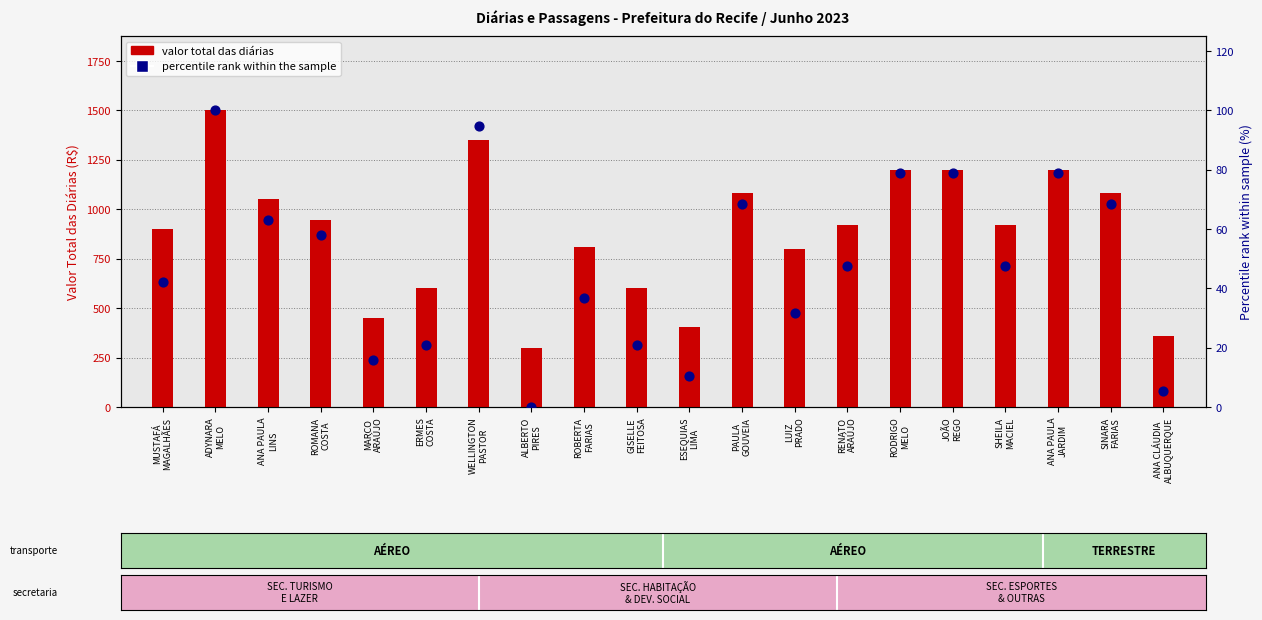

Which series contains the lowest Y value?

percentile rank within the sample